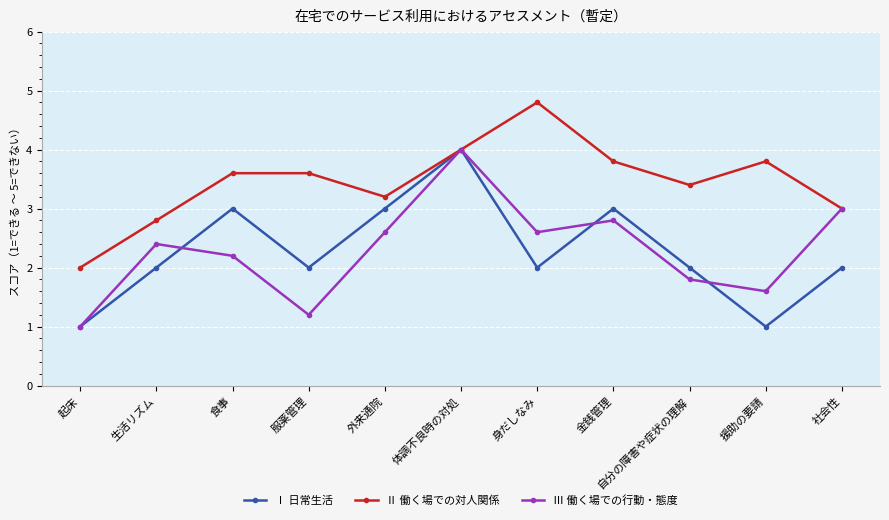

Does the chart have visible grid lines?

Yes